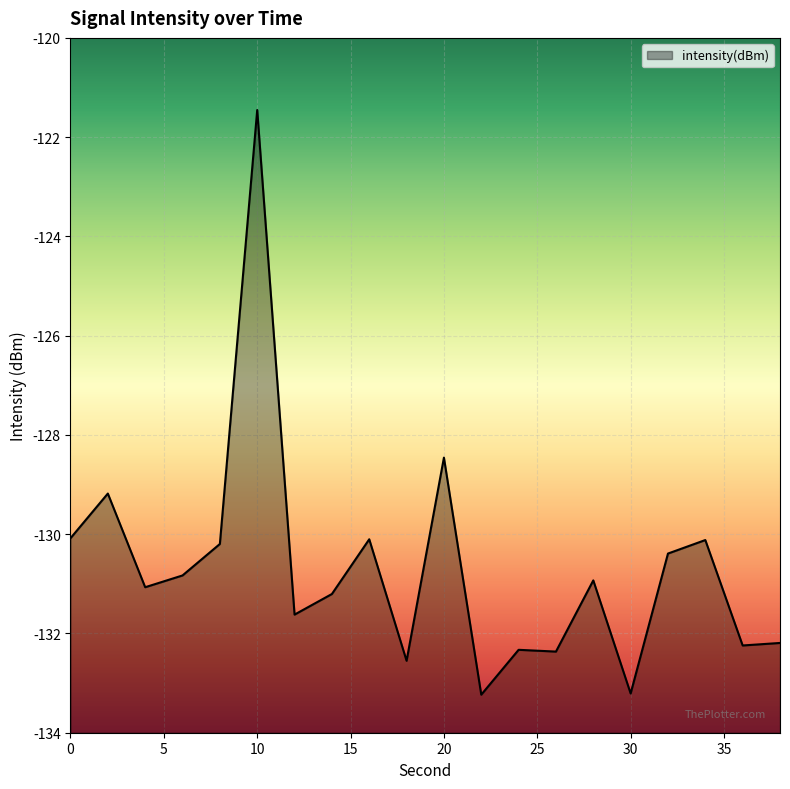

What is the value of the 15th point from the left?

-130.9